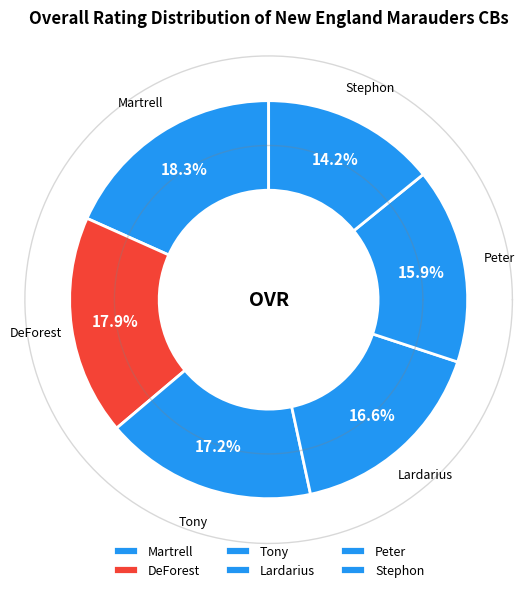

What is the ratio of the value at Lardarius to the value at DeForest?

0.9